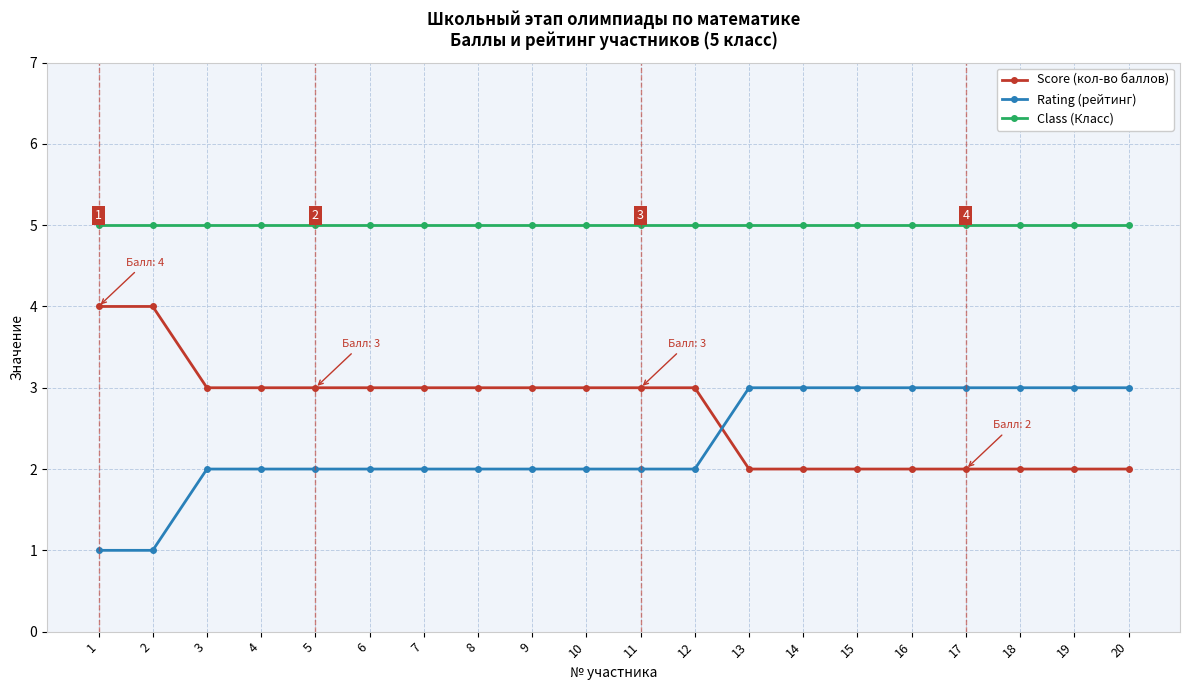

At how many categories does at least one series exceed 1?

20